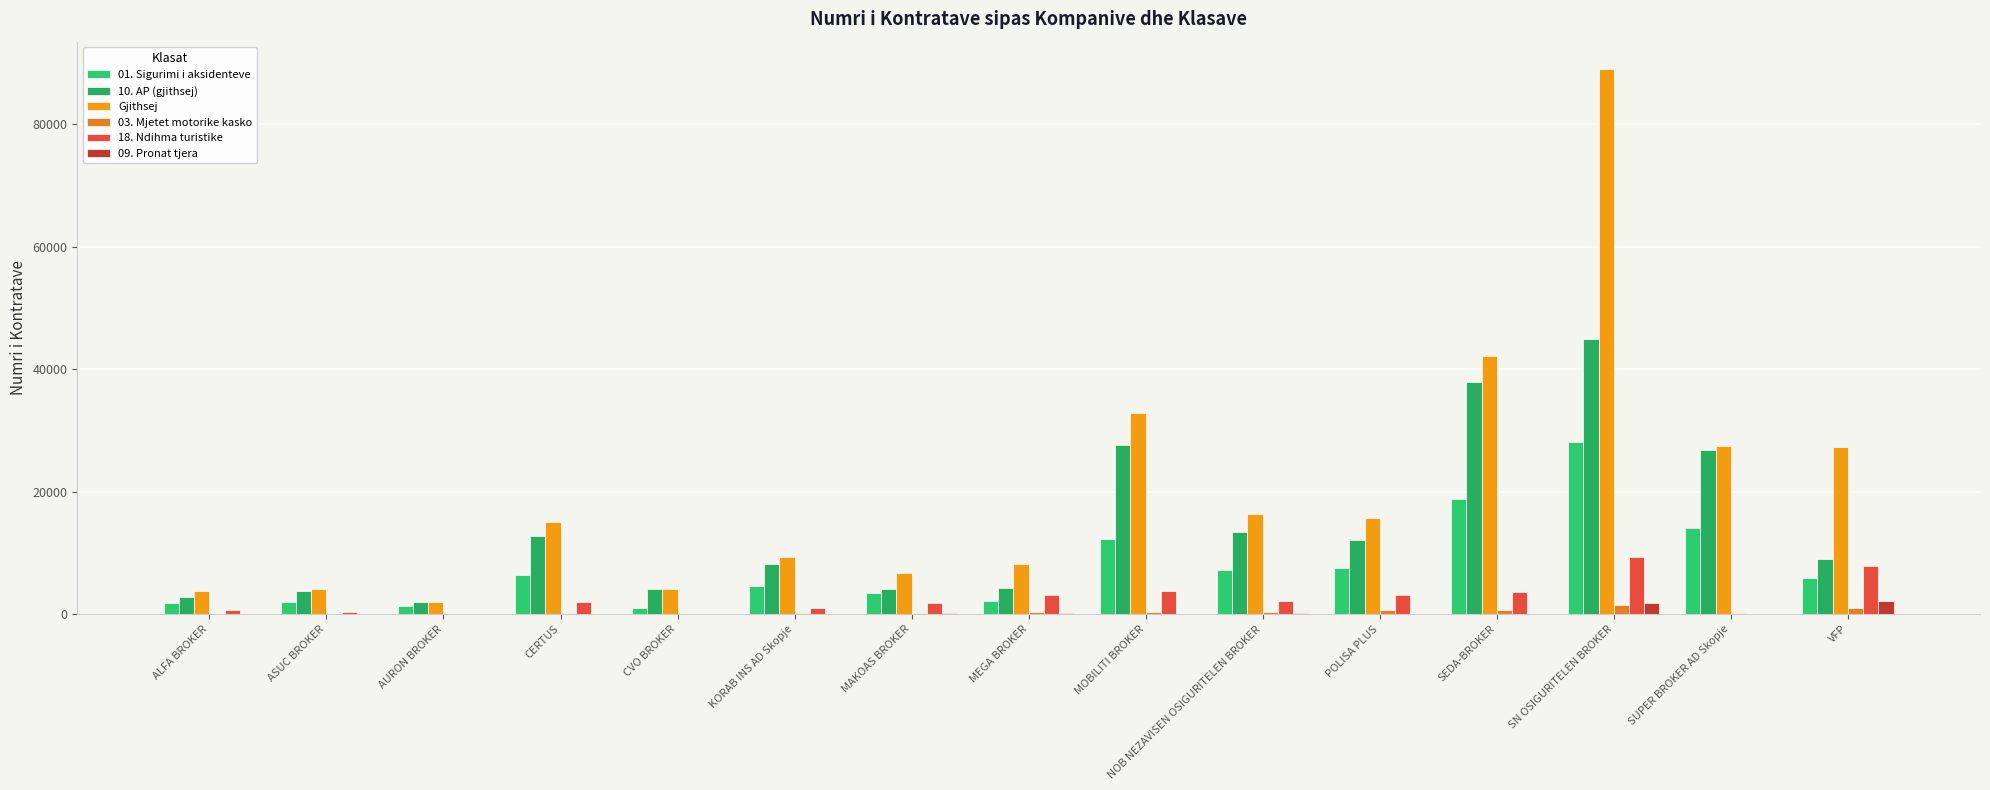

At which label is 09. Pronat tjera closest to 1079?

SN OSIGURITELEN BROKER